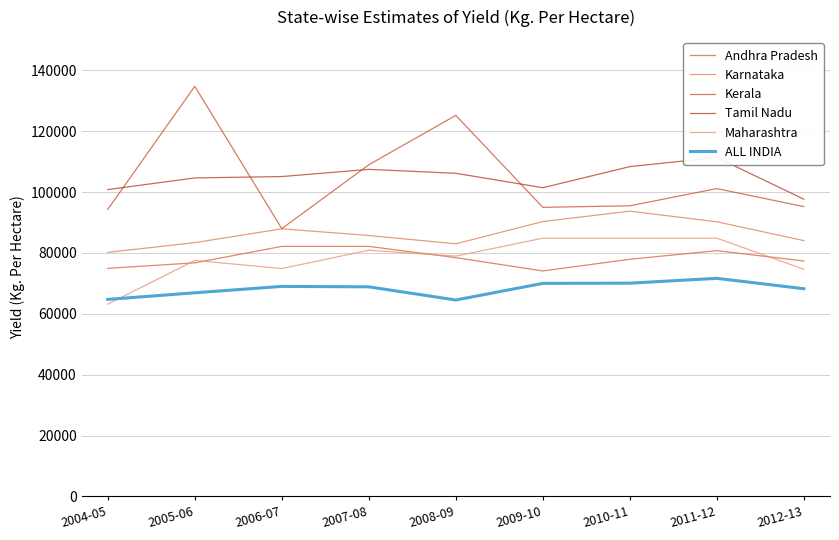

What is the difference between the Andhra Pradesh values at 2010-11 and 2011-12?

2832